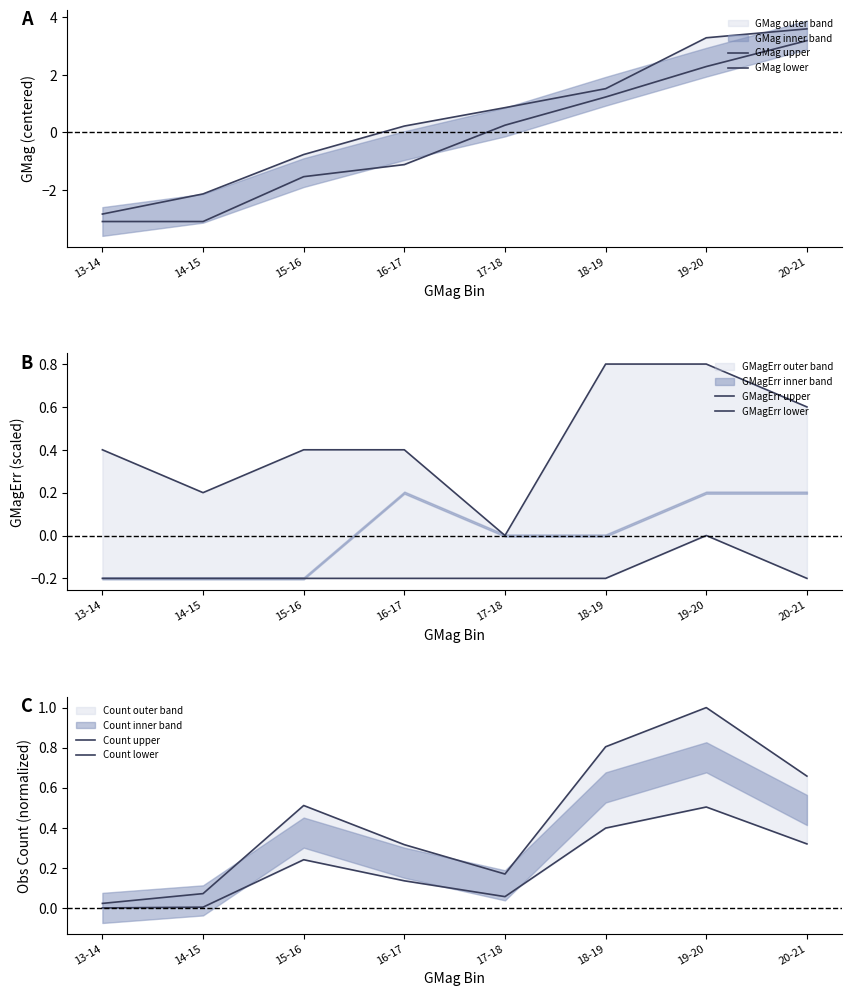

Where is the first local maximum for Count lower?

15-16